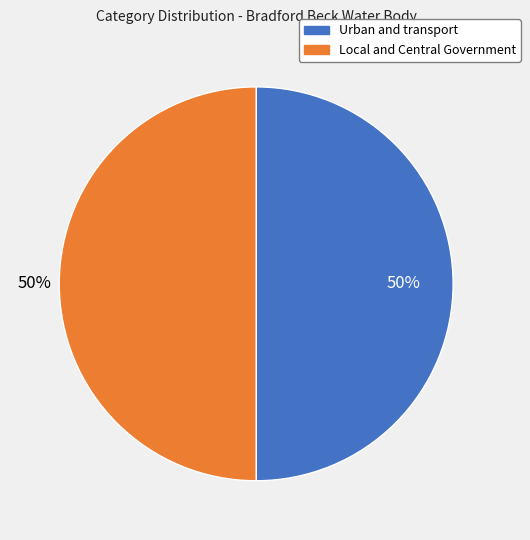

To the nearest percent, what portion does Local and Central Government represent?

50%